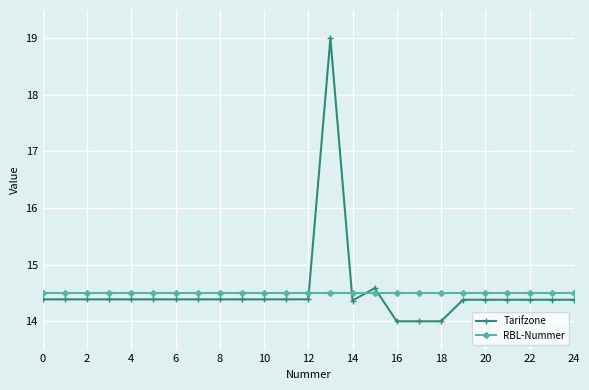

Rank the series by their maximum value, from highest to lowest.

Tarifzone, RBL-Nummer